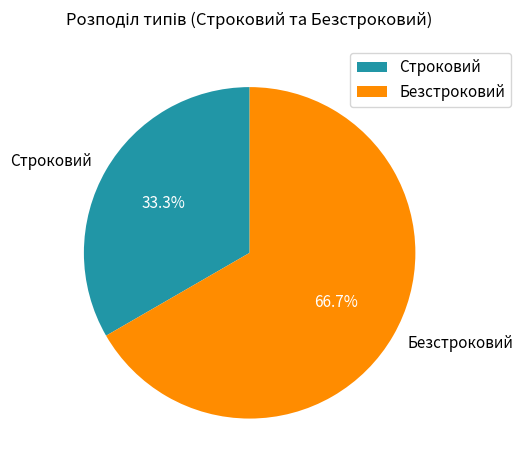

Is it true that Безстроковий is 74% of the pie?

False